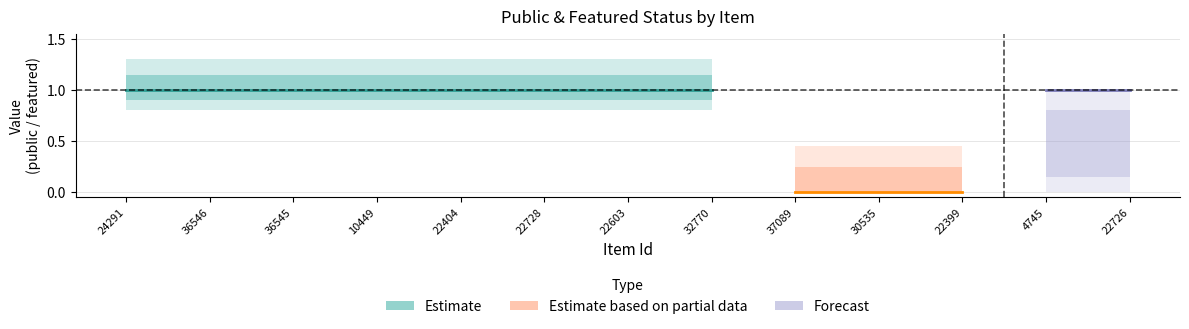

Reading right to left, list all the values displayed in this chart.

public: 1	1	1	1	1	1	1	1	1	1	1	1	1
featured: 0	0	0	0	0	0	0	0	0	0	0	0	0